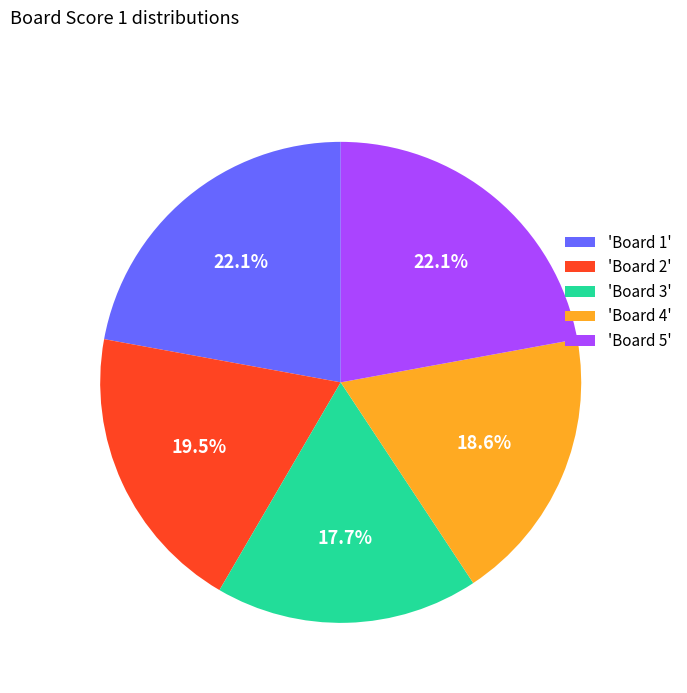

Which has a higher value, 'Board 2' or 'Board 4'?

'Board 2'